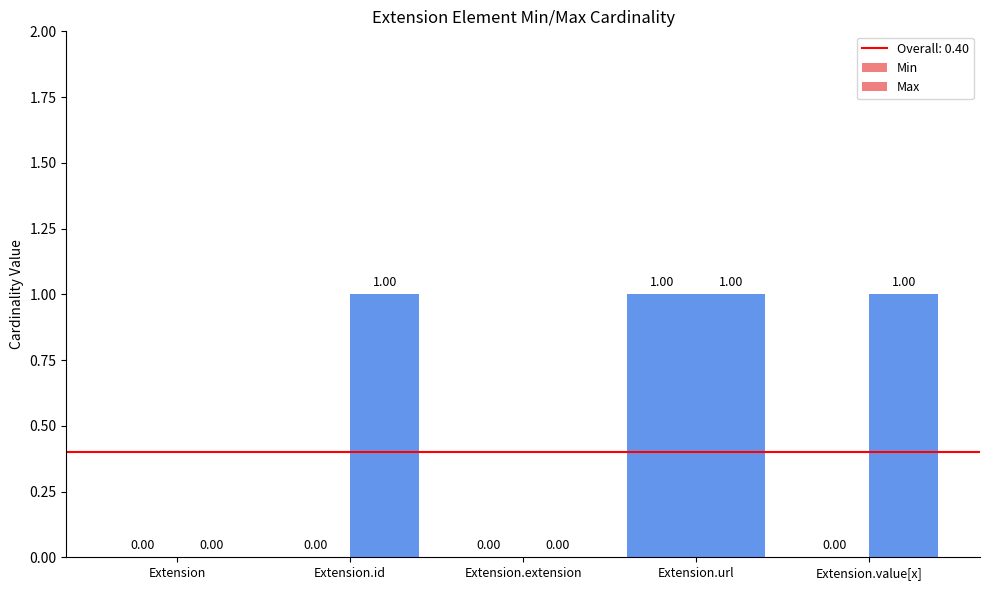

Count the number of data series in this chart.

2